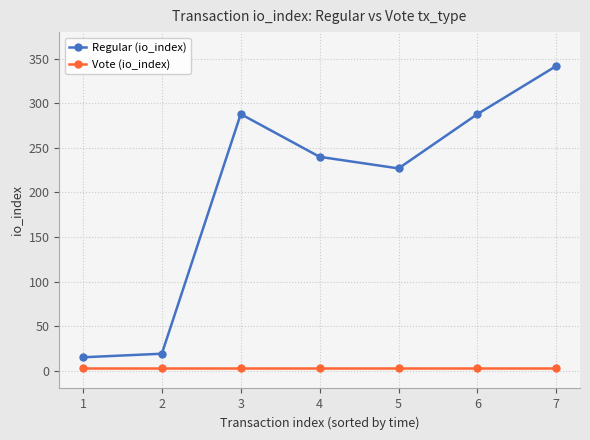

Where is Regular (io_index) nearest to the value 178?

5